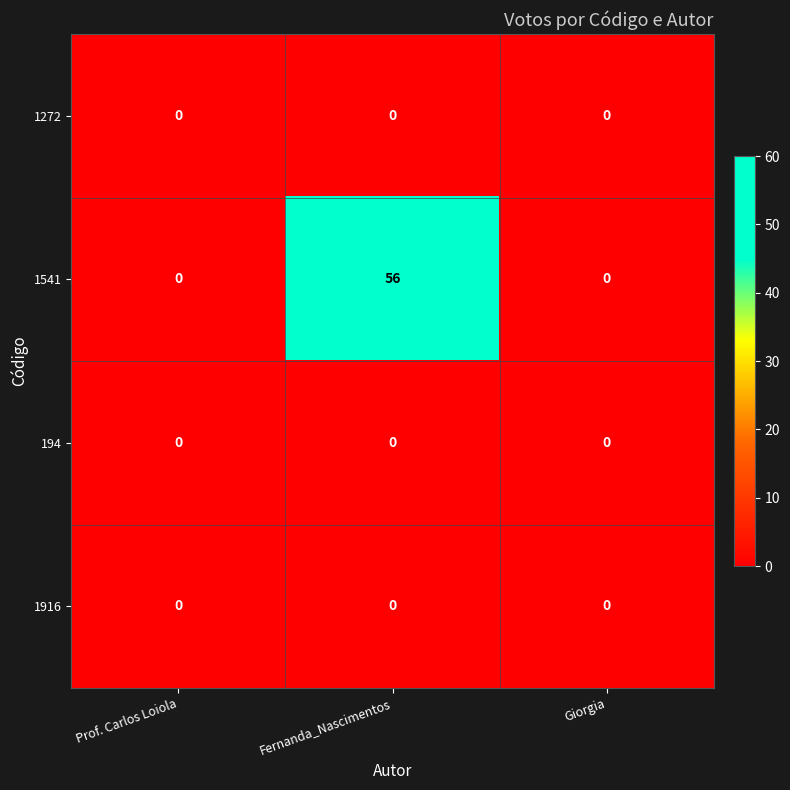

What is the total value across all series at Fernanda_Nascimentos?

56